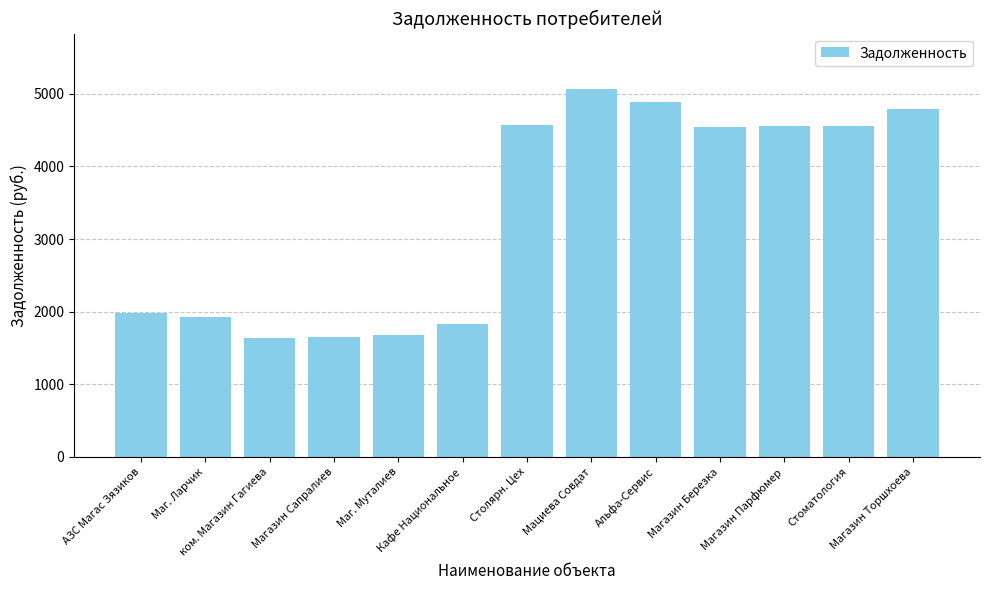

How many data points does each series have?

13